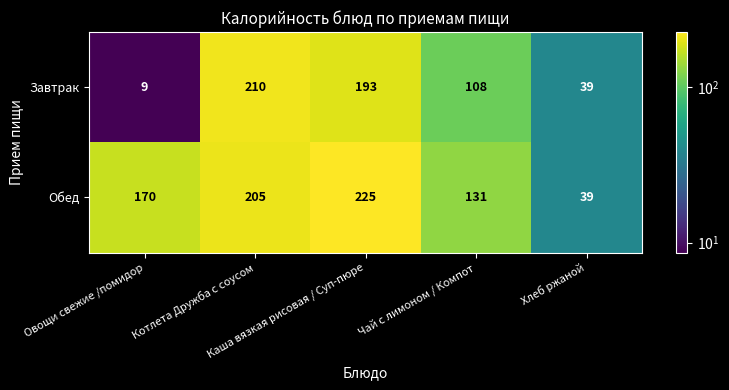

How many Обед values are between 131 and 205?

3